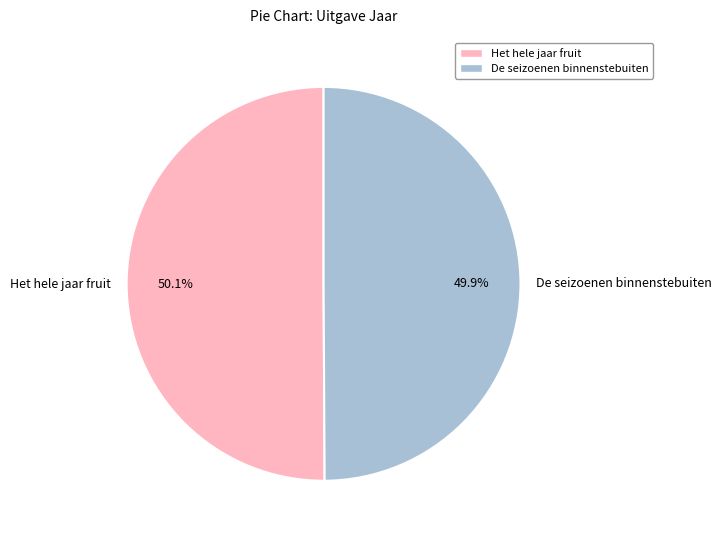

To the nearest percent, what portion does Het hele jaar fruit represent?

50%